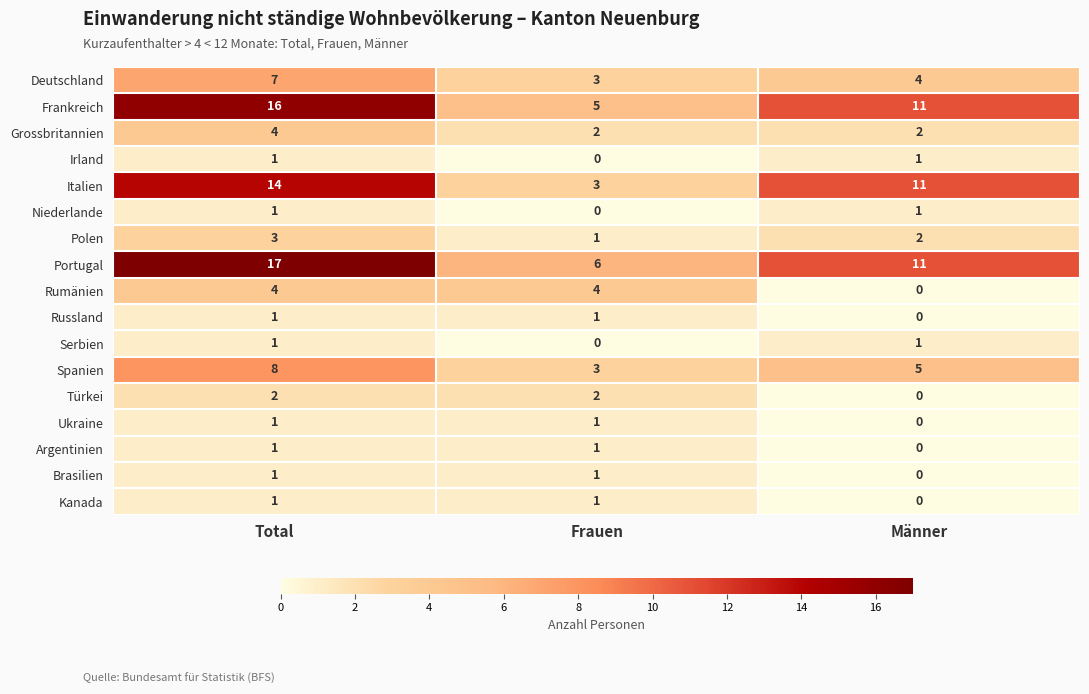

Where does the Portugal series first go above 11?

Total